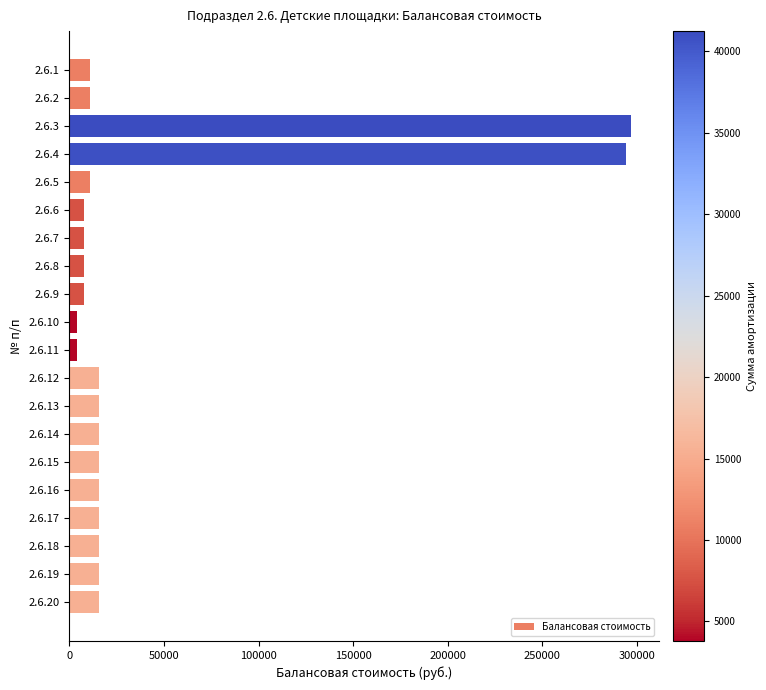

How many values exceed 15472?

11